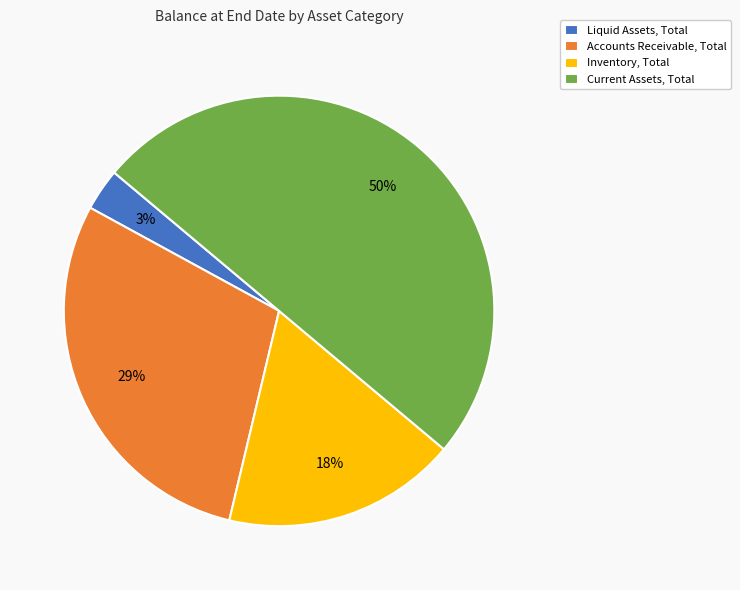

True or false: Liquid Assets, Total accounts for 3% of the total.

True